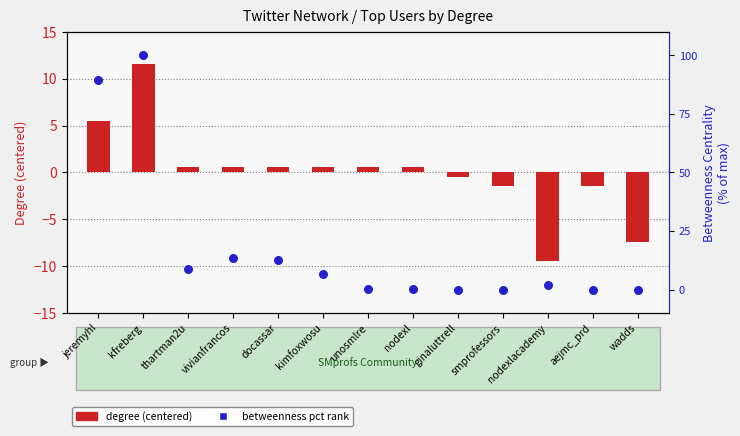

At which category is the sum across all series the highest?

kfreberg